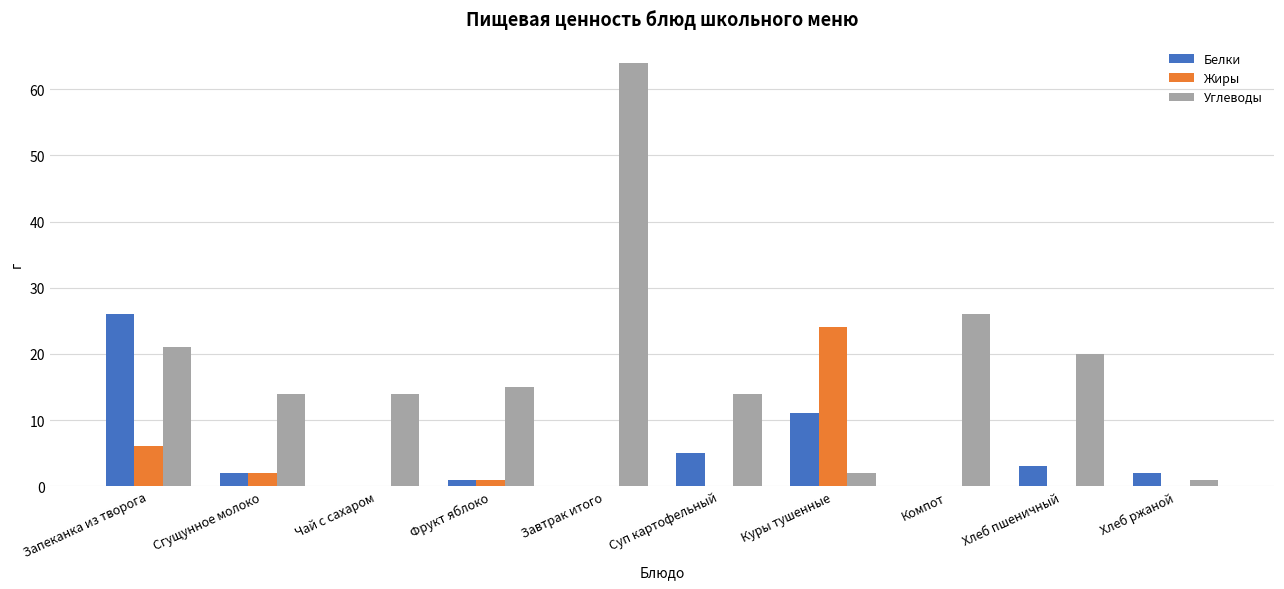

How many distinct data groups are displayed?

3